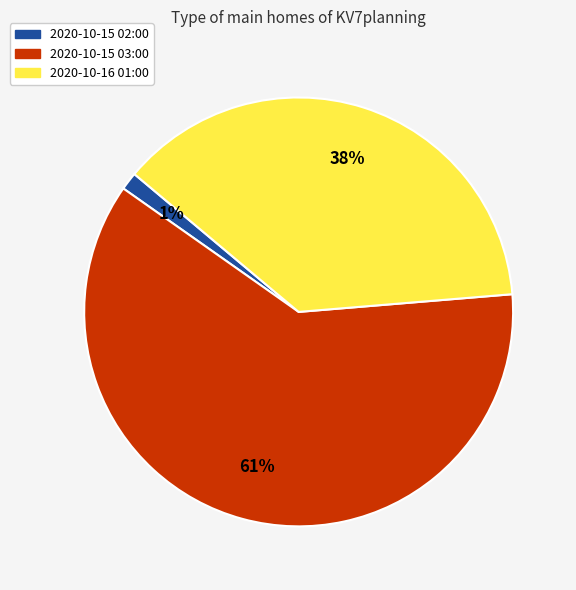

Does any single category account for the majority?

Yes